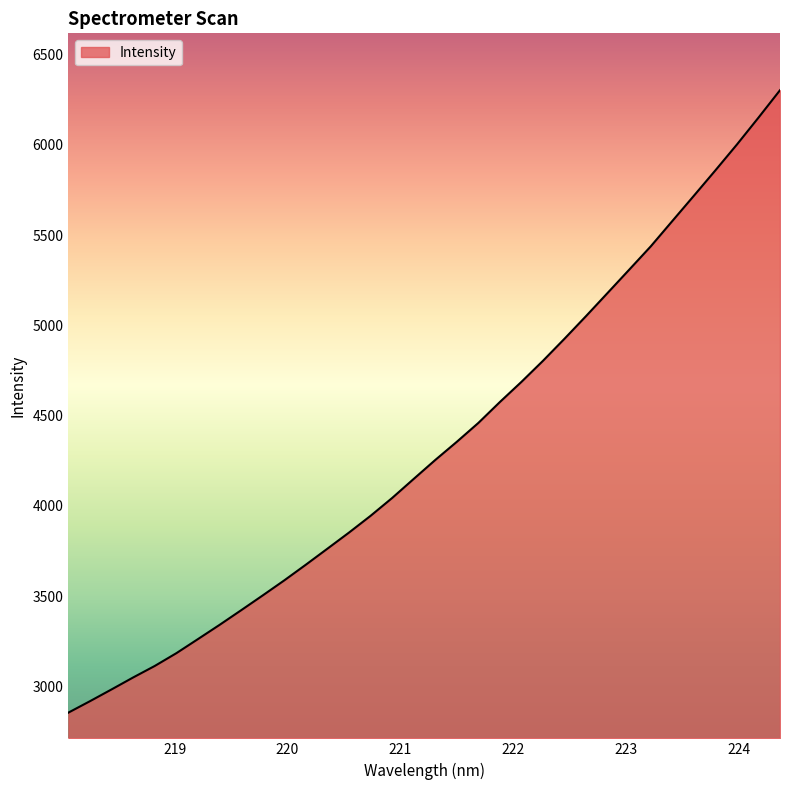

What is the difference between the maximum and minimum values?

3448.8